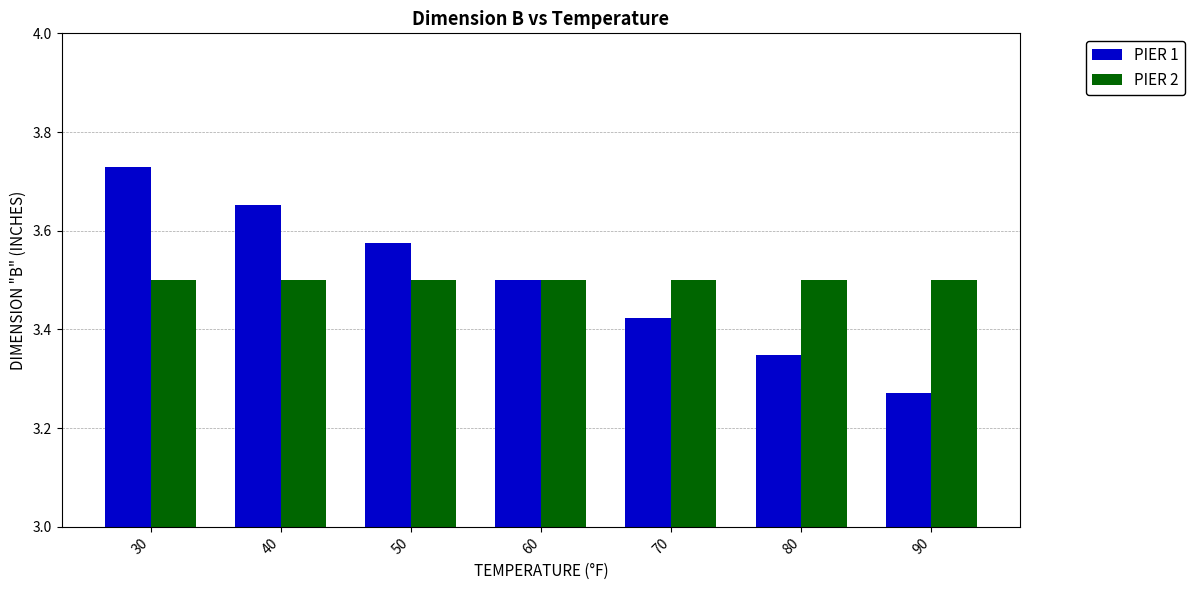

Which category has the highest value in the PIER 1 series?

30